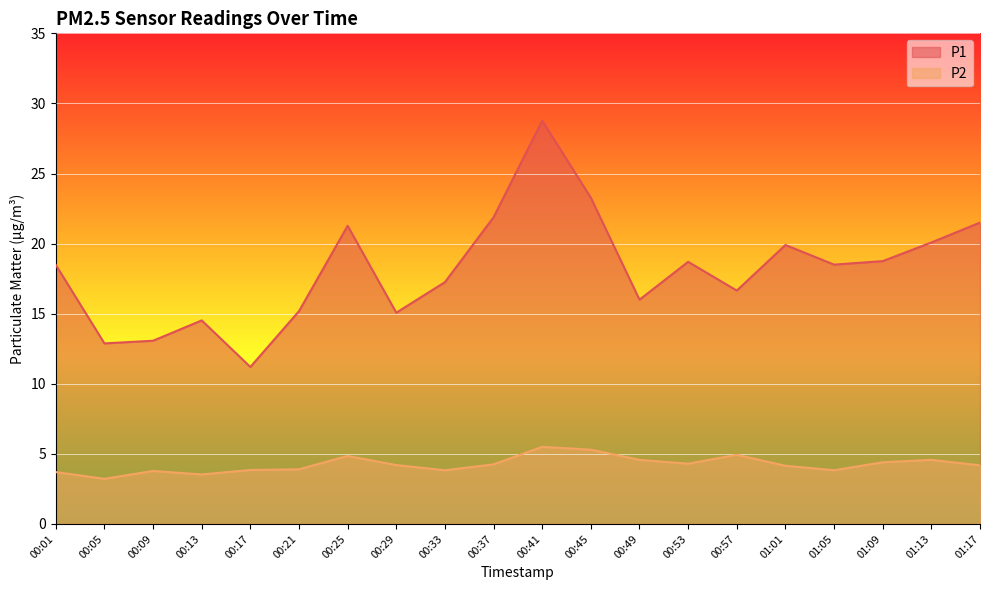

True or false: P1 and P2 intersect in this chart.

False